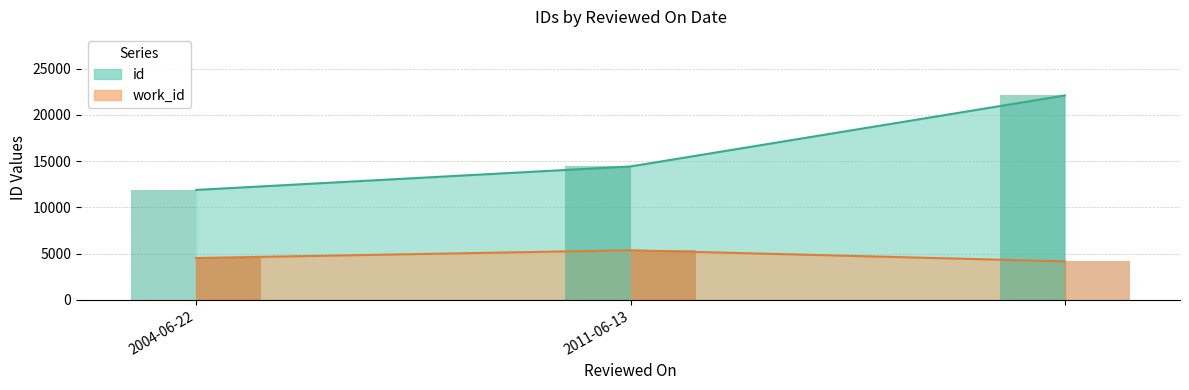

What is the difference between the work_id values at 2011-06-13 and ?

1199